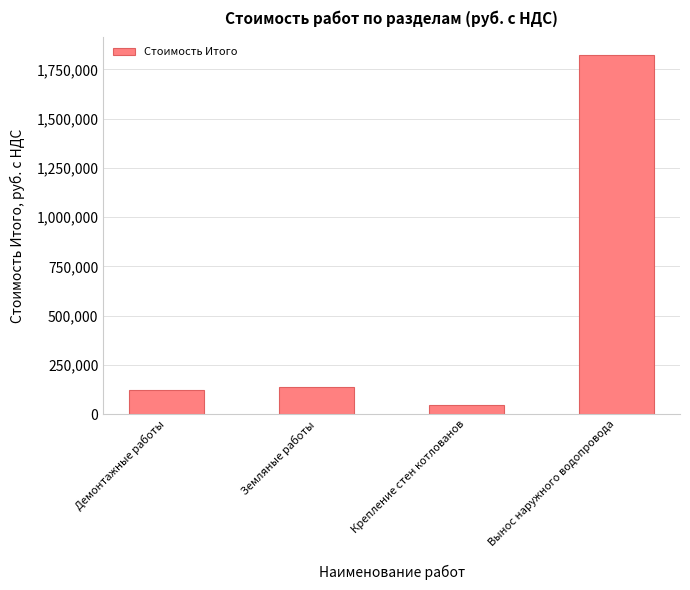

Reading right to left, list all the values displayed in this chart.

Вынос наружного водопровода=1821550.4	Крепление стен котлованов=43851.3	Земляные работы=137746.7	Демонтажные работы=124359.8